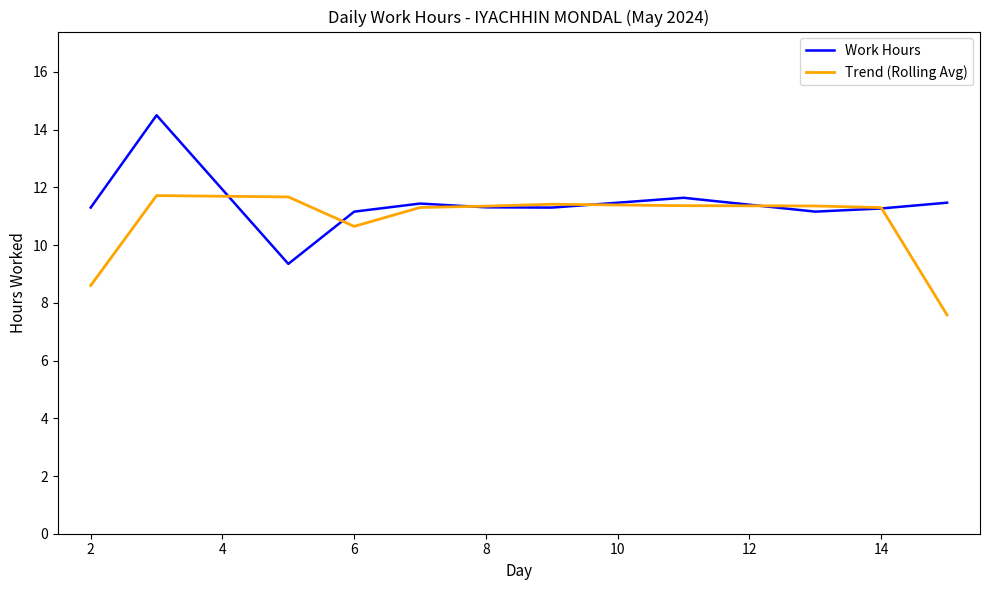

In Trend (Rolling Avg), how many points are higher than both neighbors (excluding endpoints)?

2